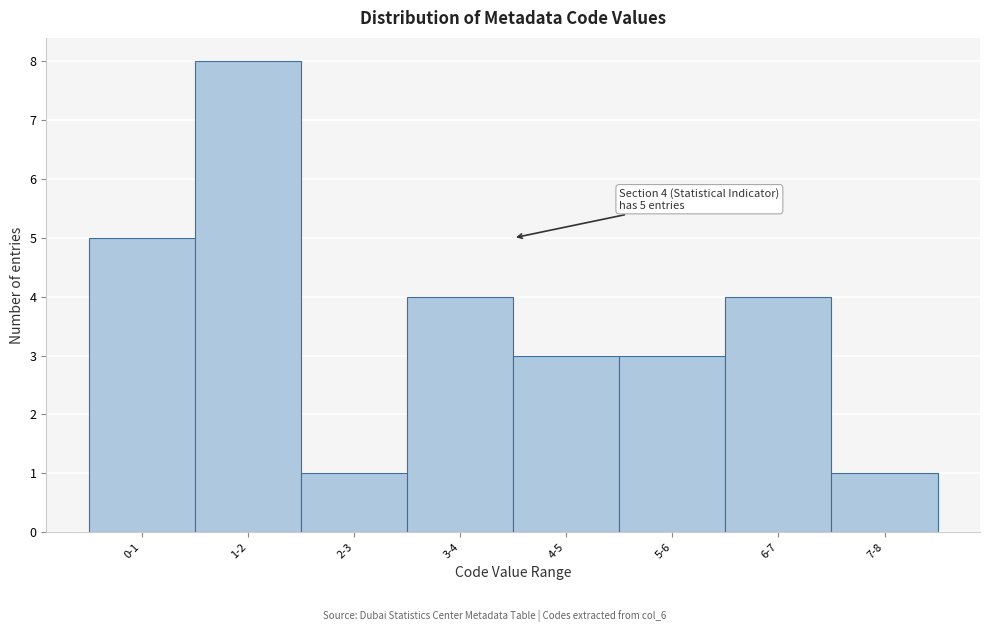

Reading left to right, transcribe all the data shown in this chart.

5	8	1	4	3	3	4	1